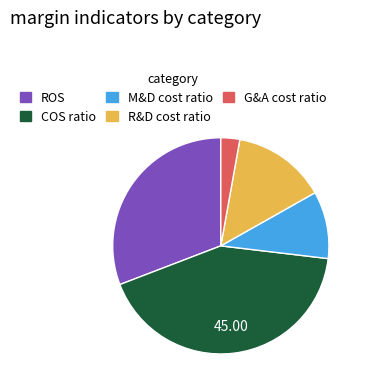

Which slice is the largest?

COS ratio